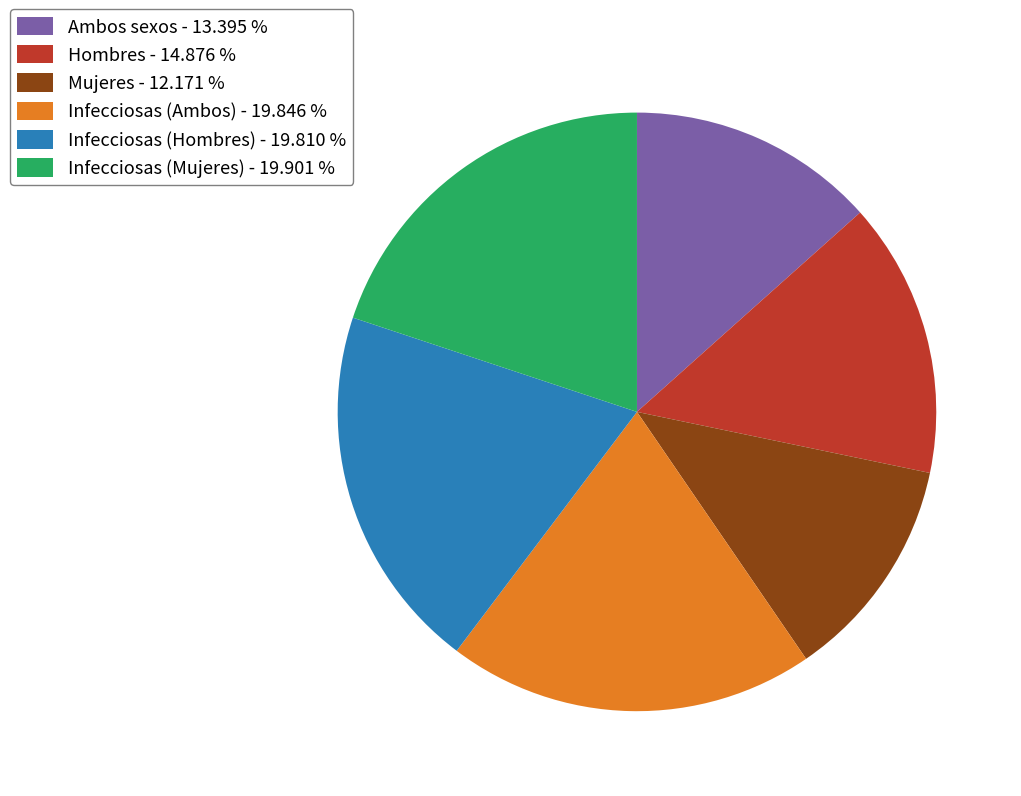

Does Infecciosas (Hombres) account for over 50% of the chart?

No